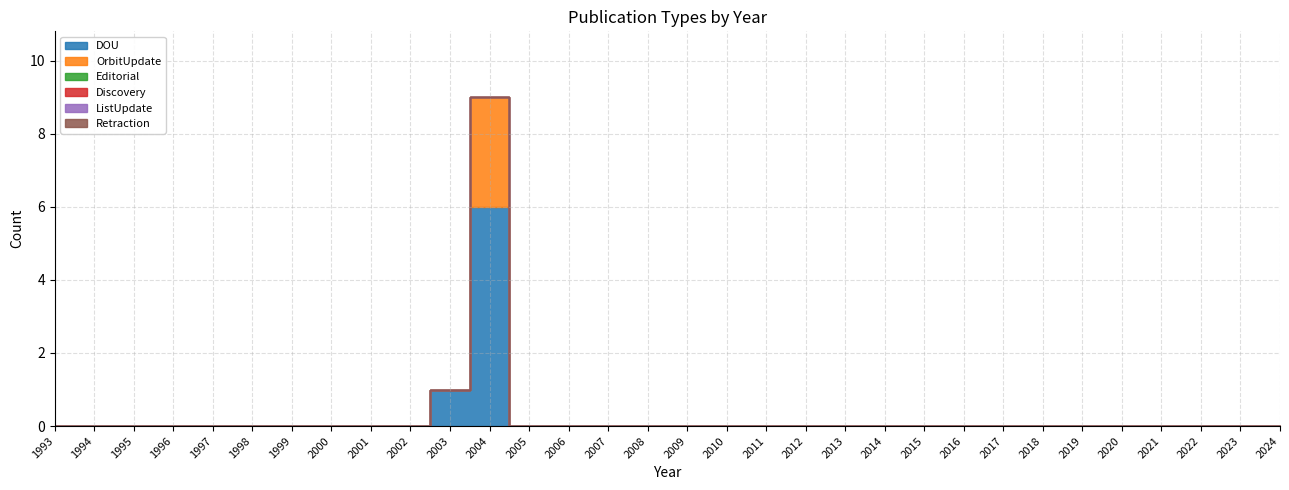

True or false: Retraction and Editorial cross at least once.

False